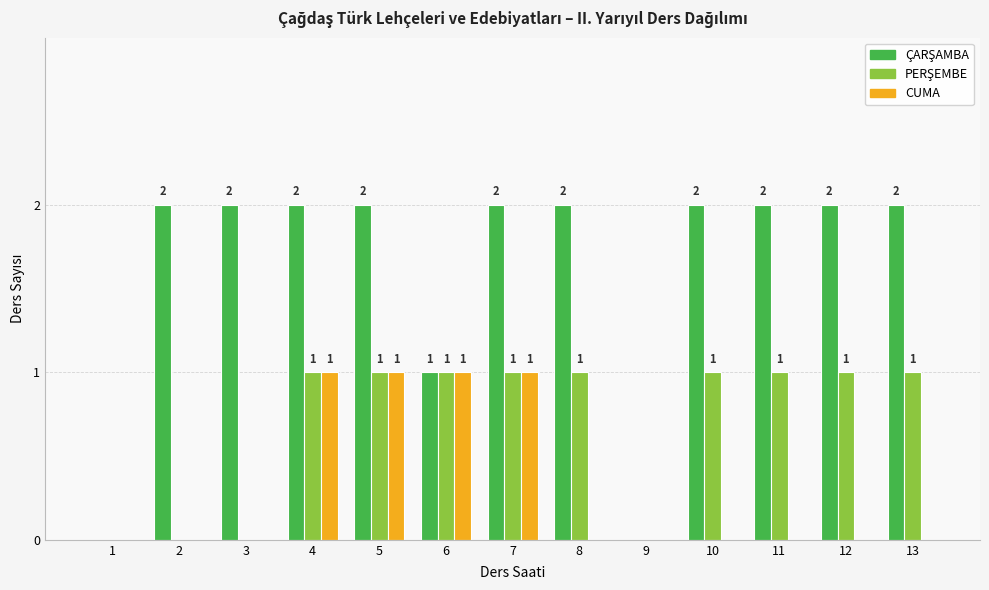

The value of CUMA at 2 is 0. True or false?

True